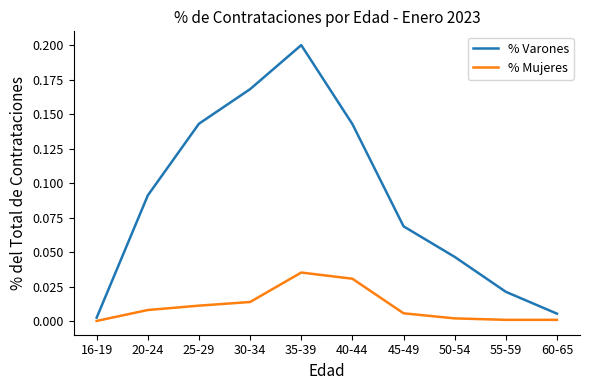

True or false: % Varones and % Mujeres intersect in this chart.

False